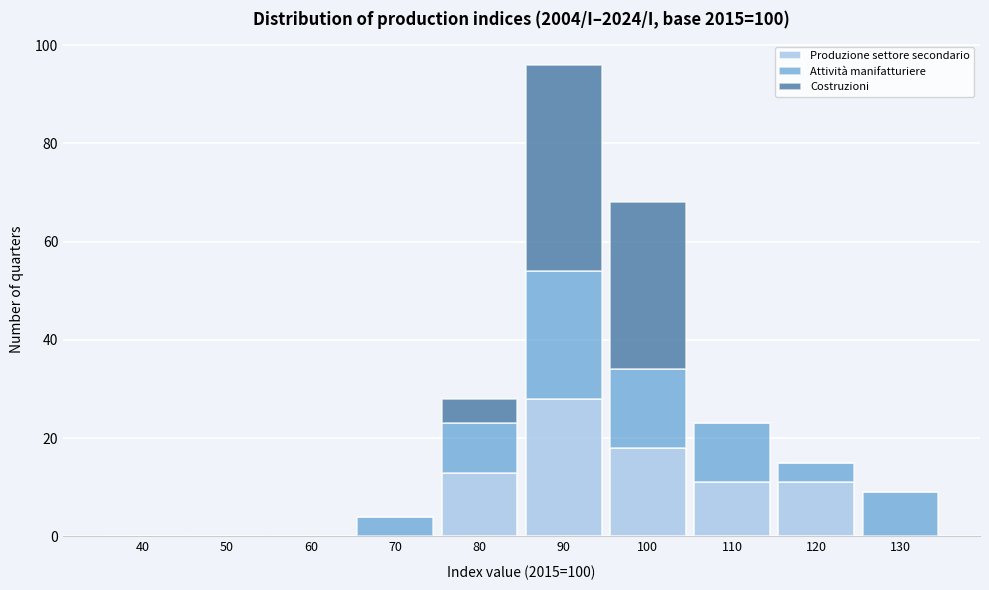

Reading left to right, transcribe the values for Produzione settore secondario.

40=0	50=0	60=0	70=0	80=13	90=28	100=18	110=11	120=11	130=0